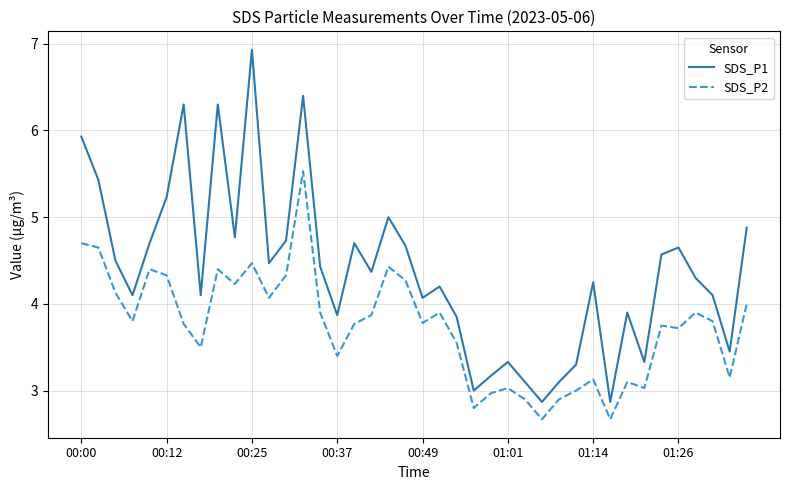

Which series has the largest range (max minus min)?

SDS_P1